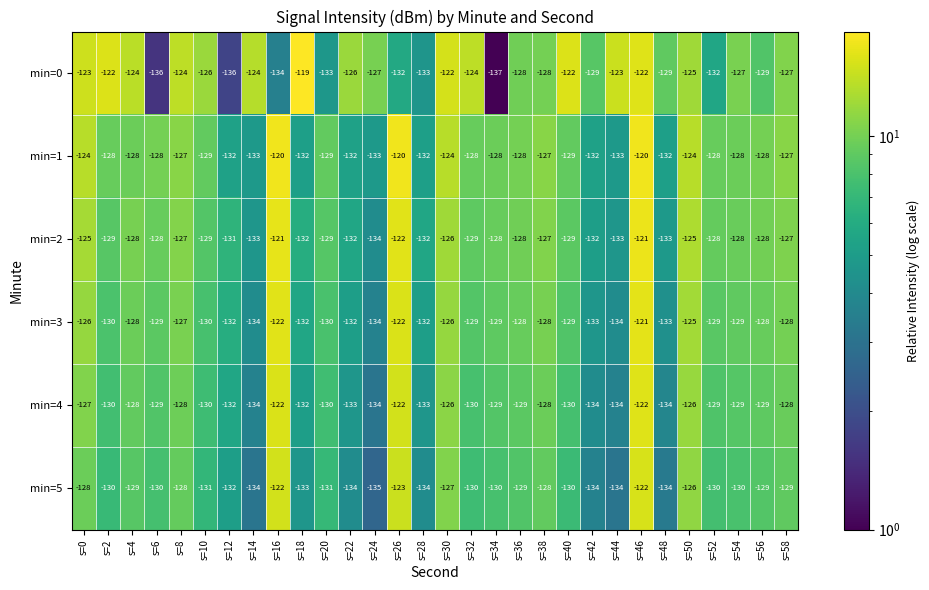

The min=0 series shows -187 at s=32. True or false?

False